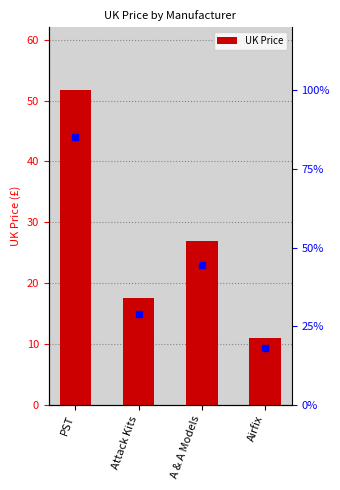

Which has a higher value, A & A Models or Airfix?

A & A Models